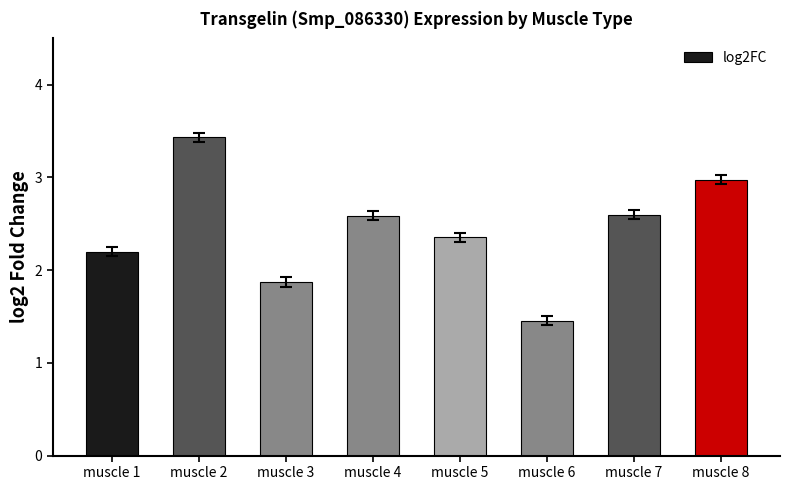

What is the greatest value displayed?

3.4